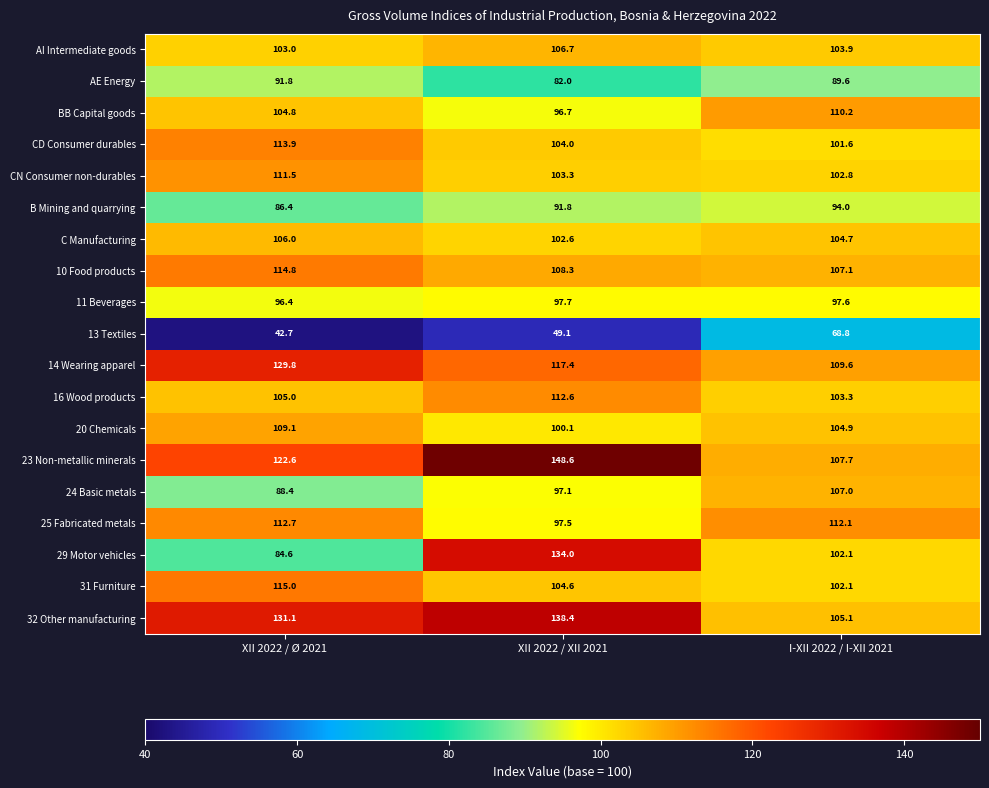

What is the smallest value displayed?

42.7